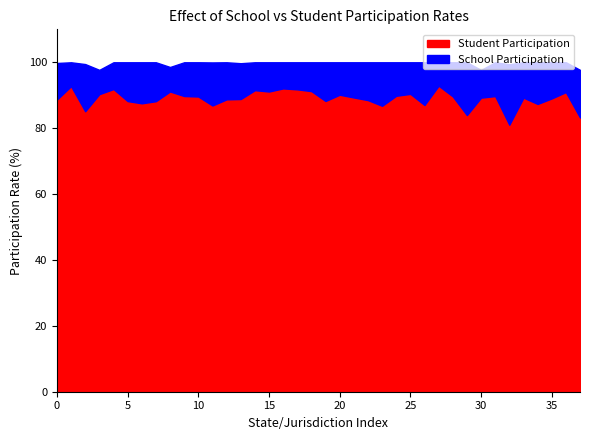

What is the highest value of the Student Participation series?

92.9